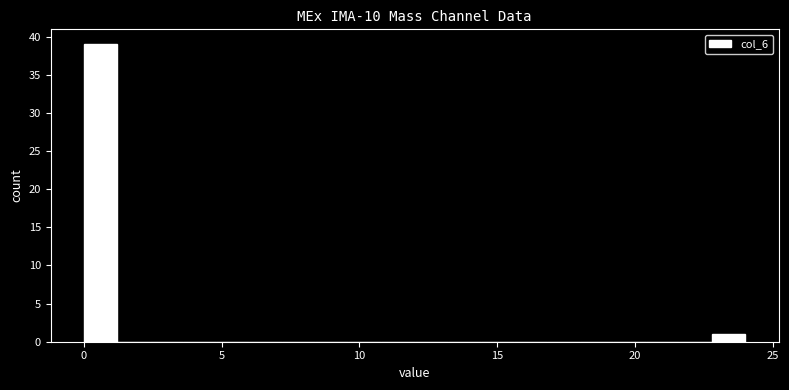

Around what value on the x-axis is the tallest bar? Give the approximate position of its centre, as read against the axis.

0.5